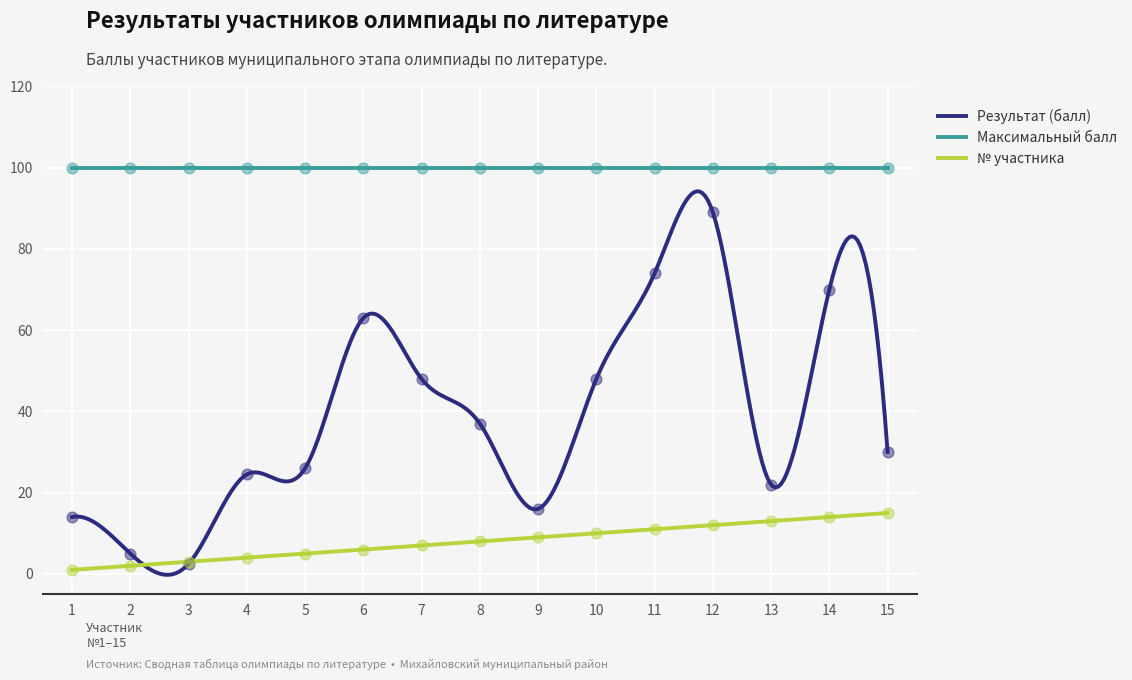

Which series contains the lowest Y value?

№ участника